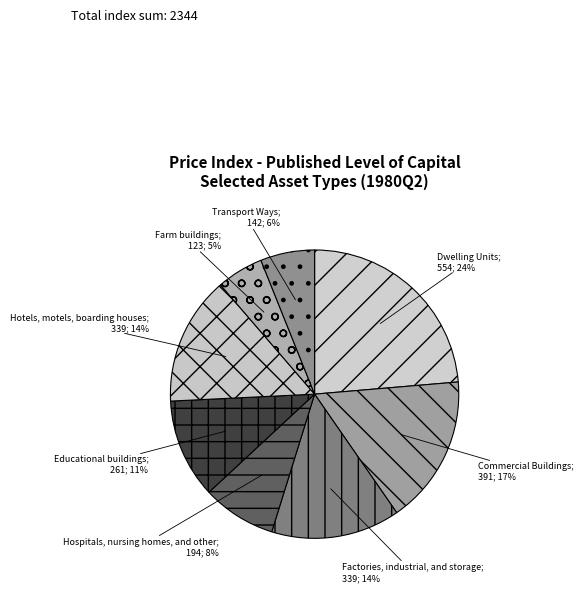

Does any single category account for the majority?

No